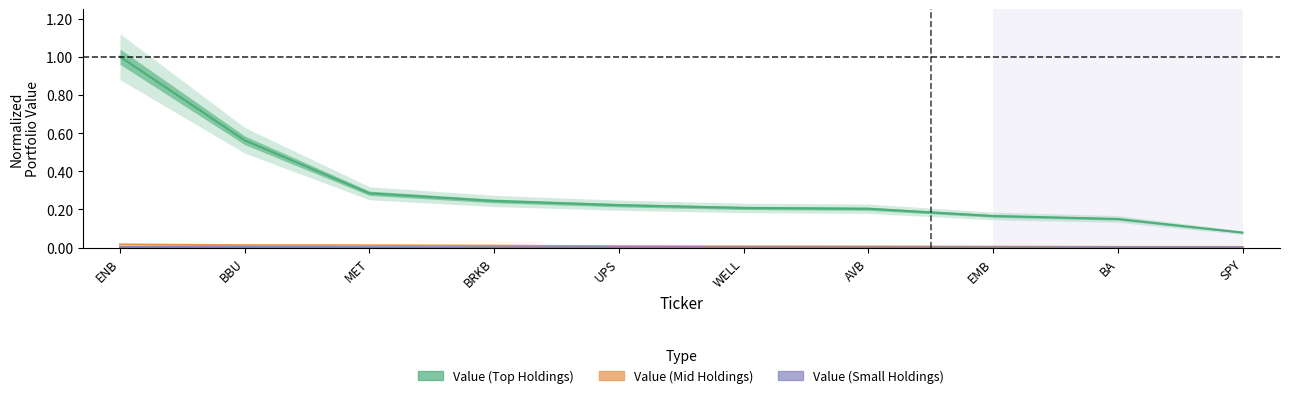

What are all the series names shown in the legend?

Value (Top Holdings), Value (Mid Holdings), Value (Small Holdings)